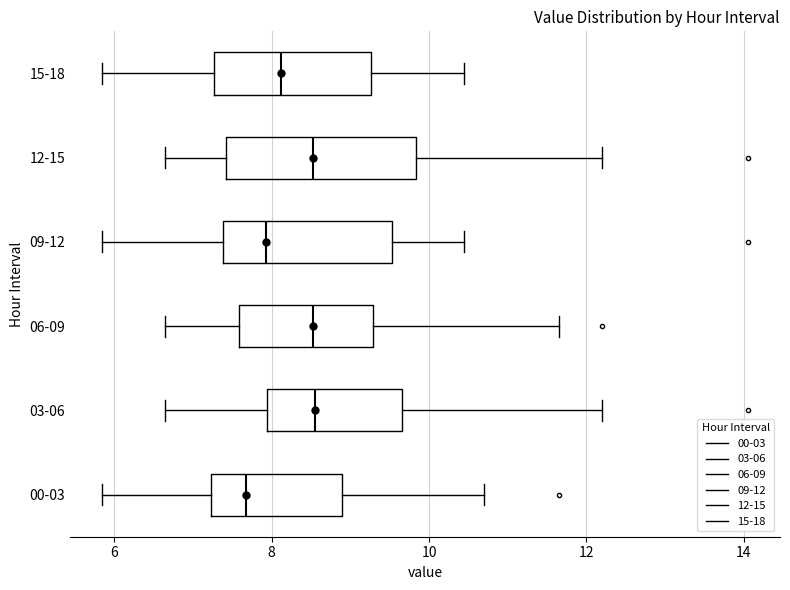

Which box is the widest, from its left edge to its right edge?

12-15